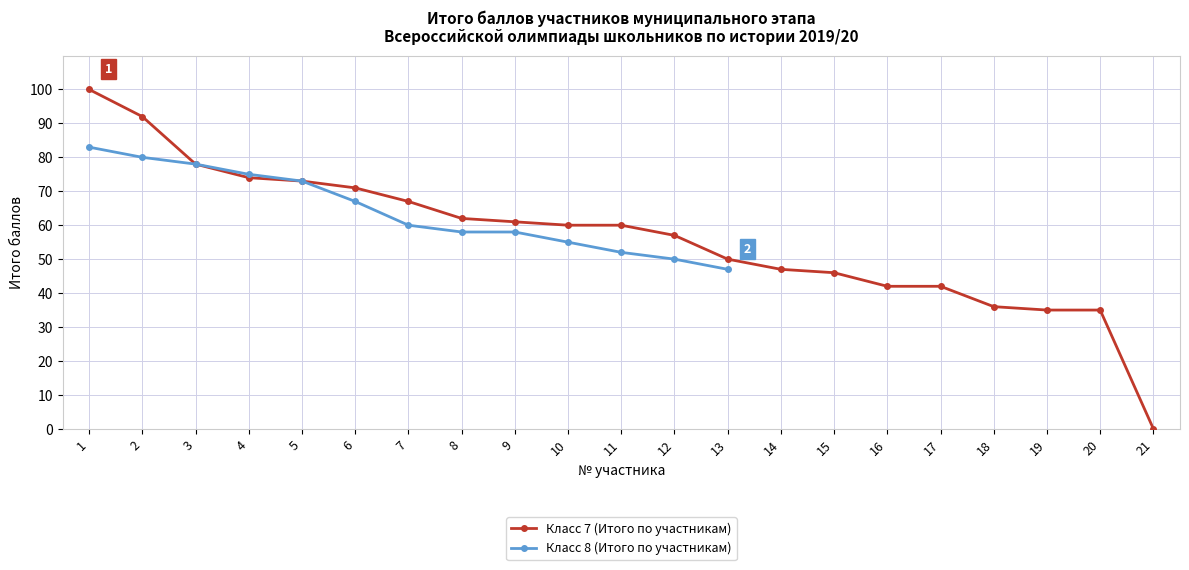

What is the difference between the maximum and minimum values in the Класс 7 (Итого по участникам) series?

100